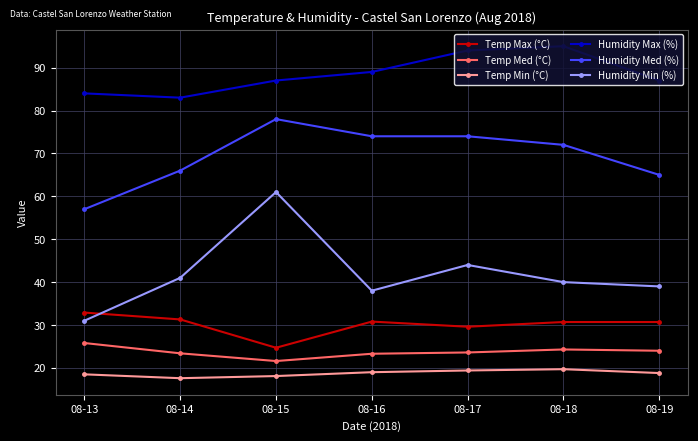

True or false: Humidity Min (%) has a value of 60.9 at 08-16.

False